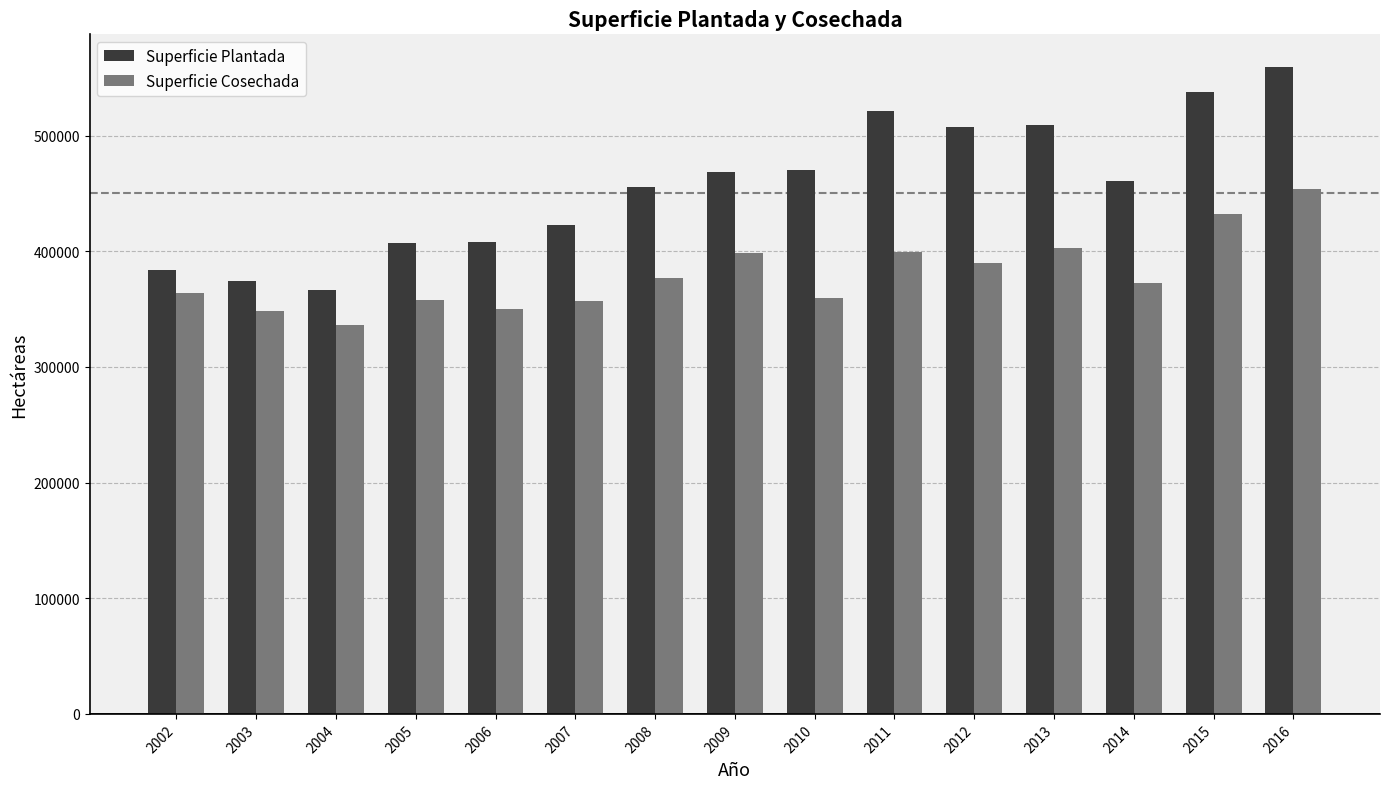

What is the minimum value for Superficie Cosechada?

336358.0